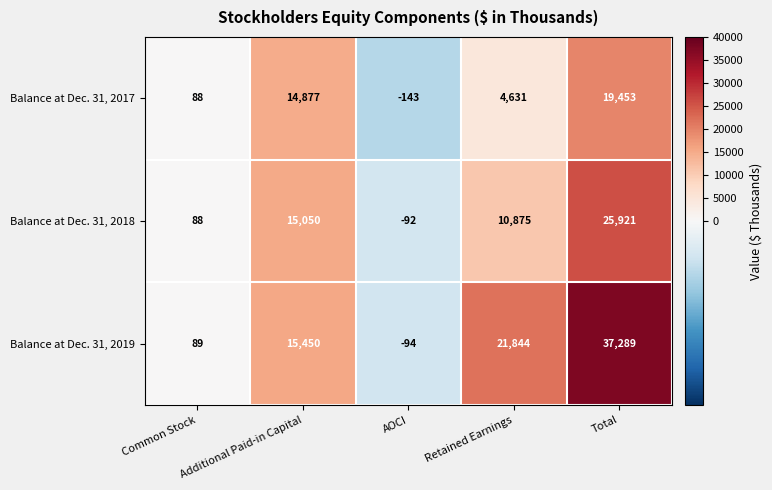

What is the minimum value shown in the chart?

-143